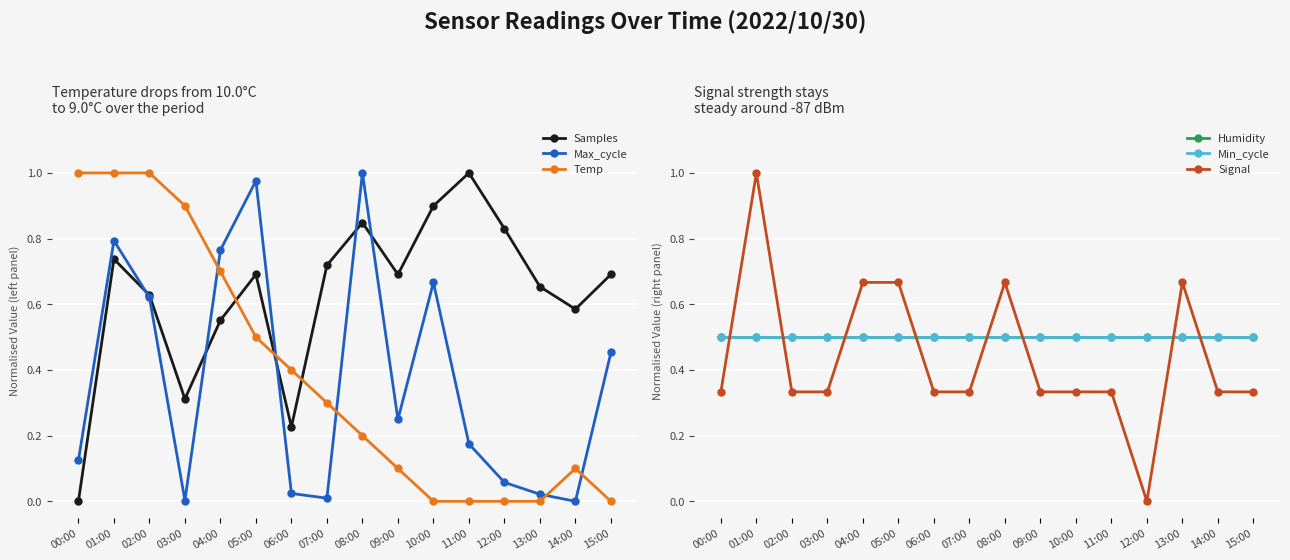

In Max_cycle, how many points are lower than both neighbors (excluding endpoints)?

4